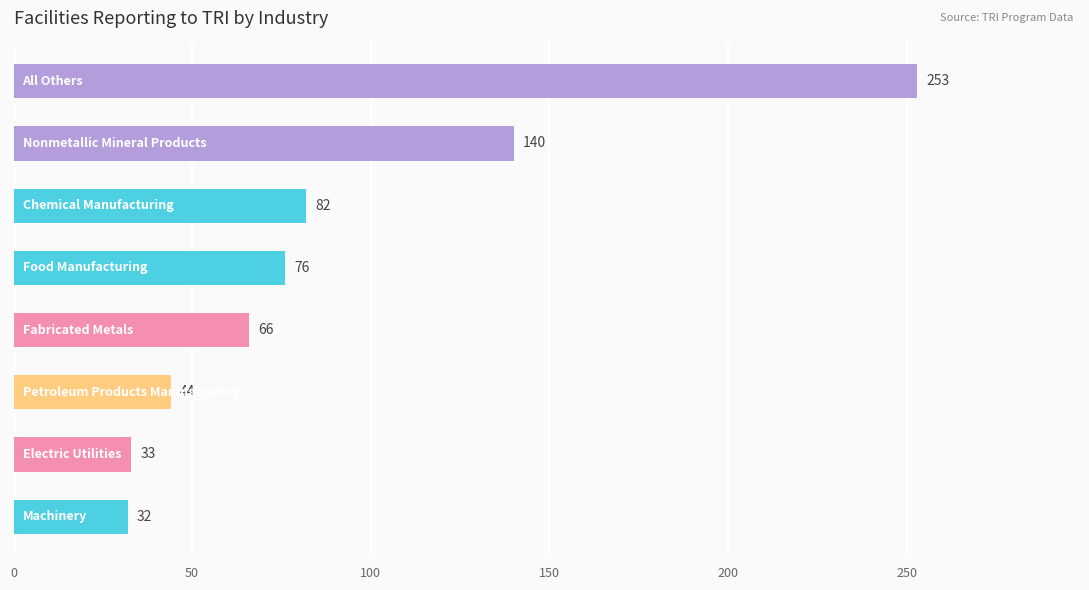

What is the greatest value displayed?

253